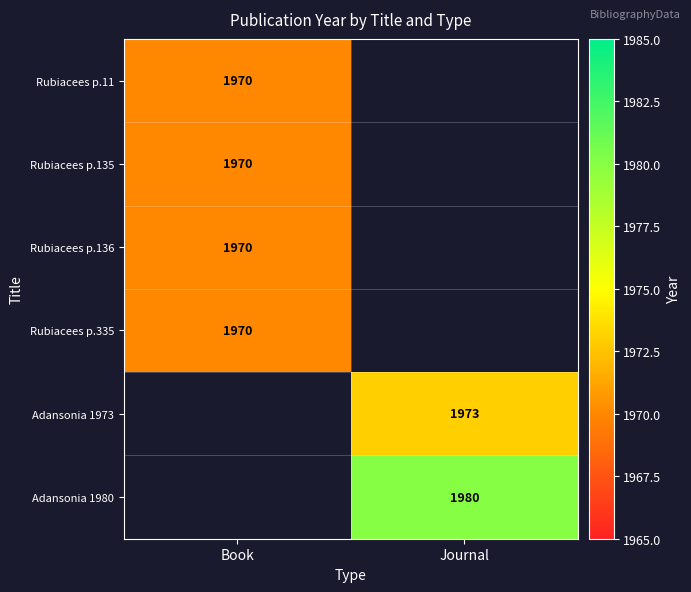

The Adansonia 1980 series shows 3111 at Journal. True or false?

False